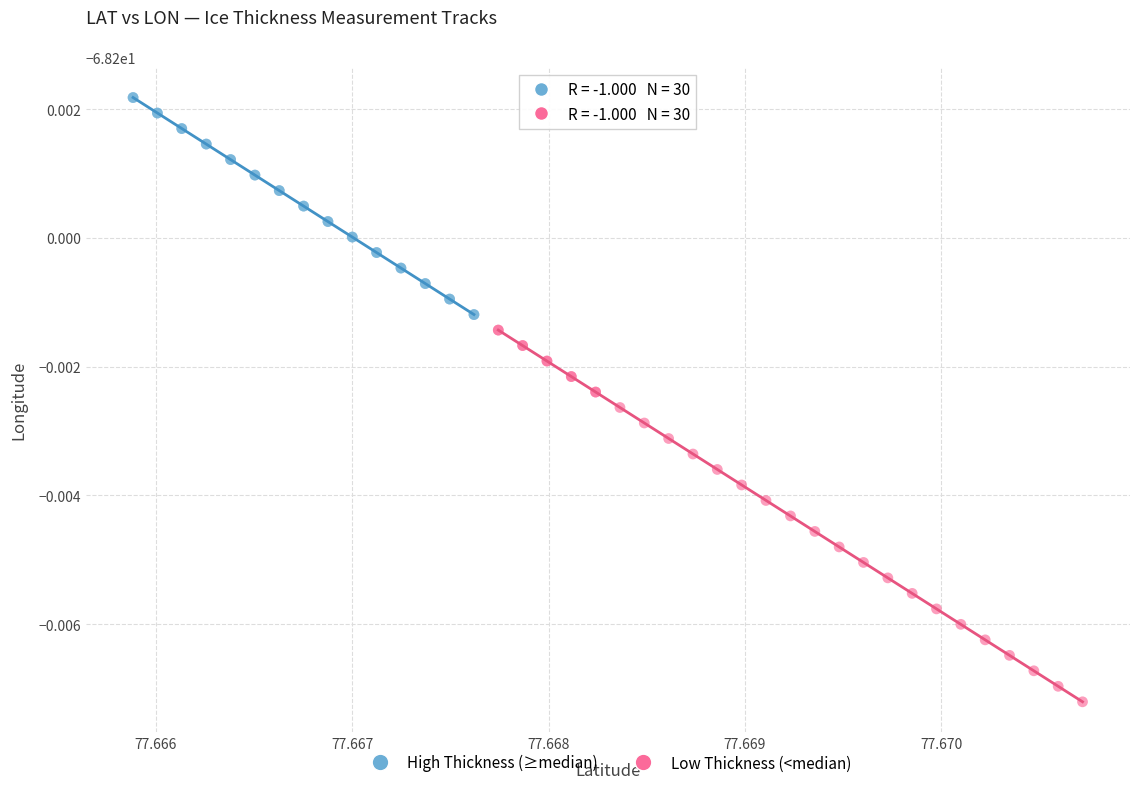

Which series has the widest spread of Y values?

Low Thickness (<median)